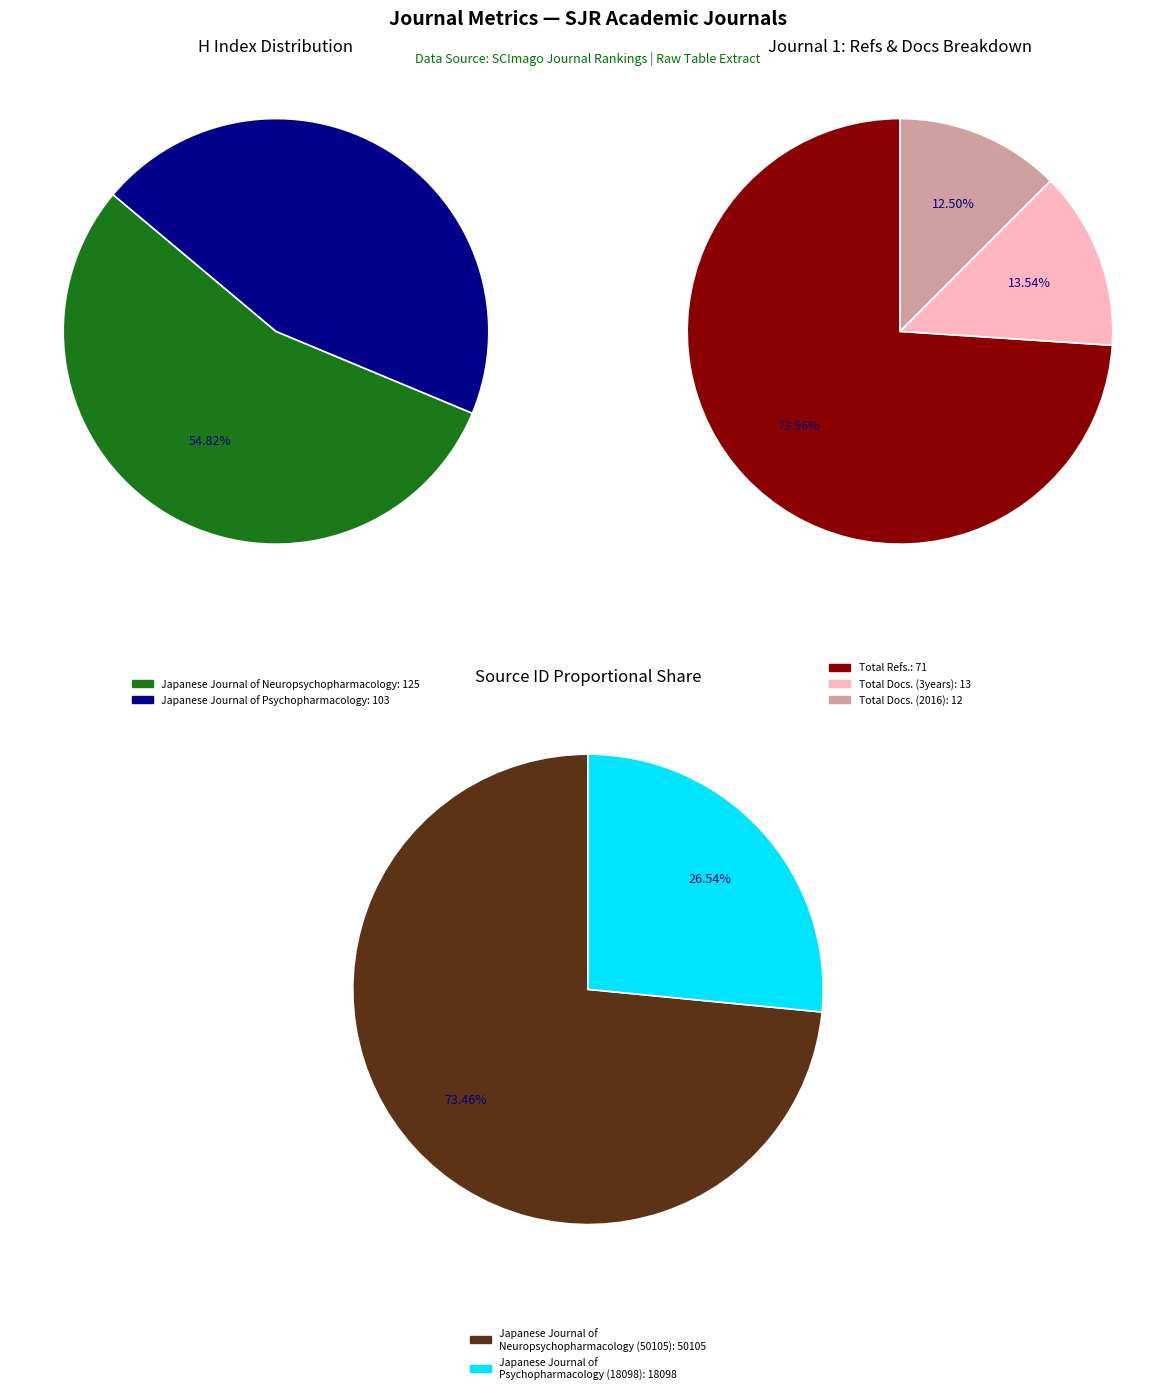

Is there any slice that represents more than half of the pie?

Yes